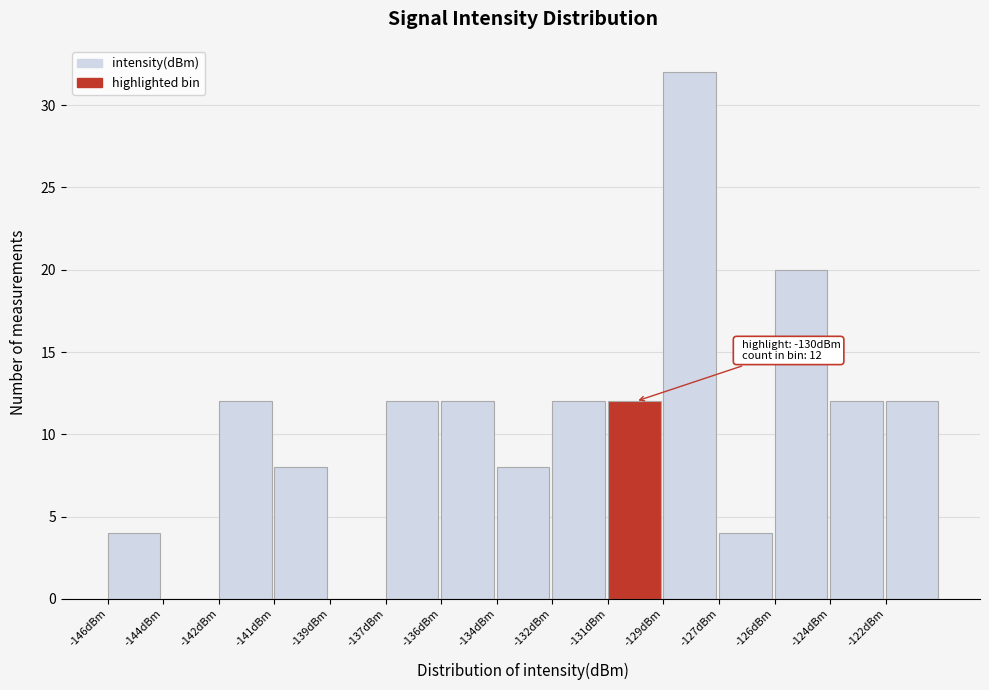

Reading left to right, extract all data points from this chart.

-146dBm=4	-144dBm=0	-142dBm=12	-141dBm=8	-139dBm=0	-137dBm=12	-136dBm=12	-134dBm=8	-132dBm=12	-131dBm=12	-129dBm=32	-127dBm=4	-126dBm=20	-124dBm=12	-122dBm=12